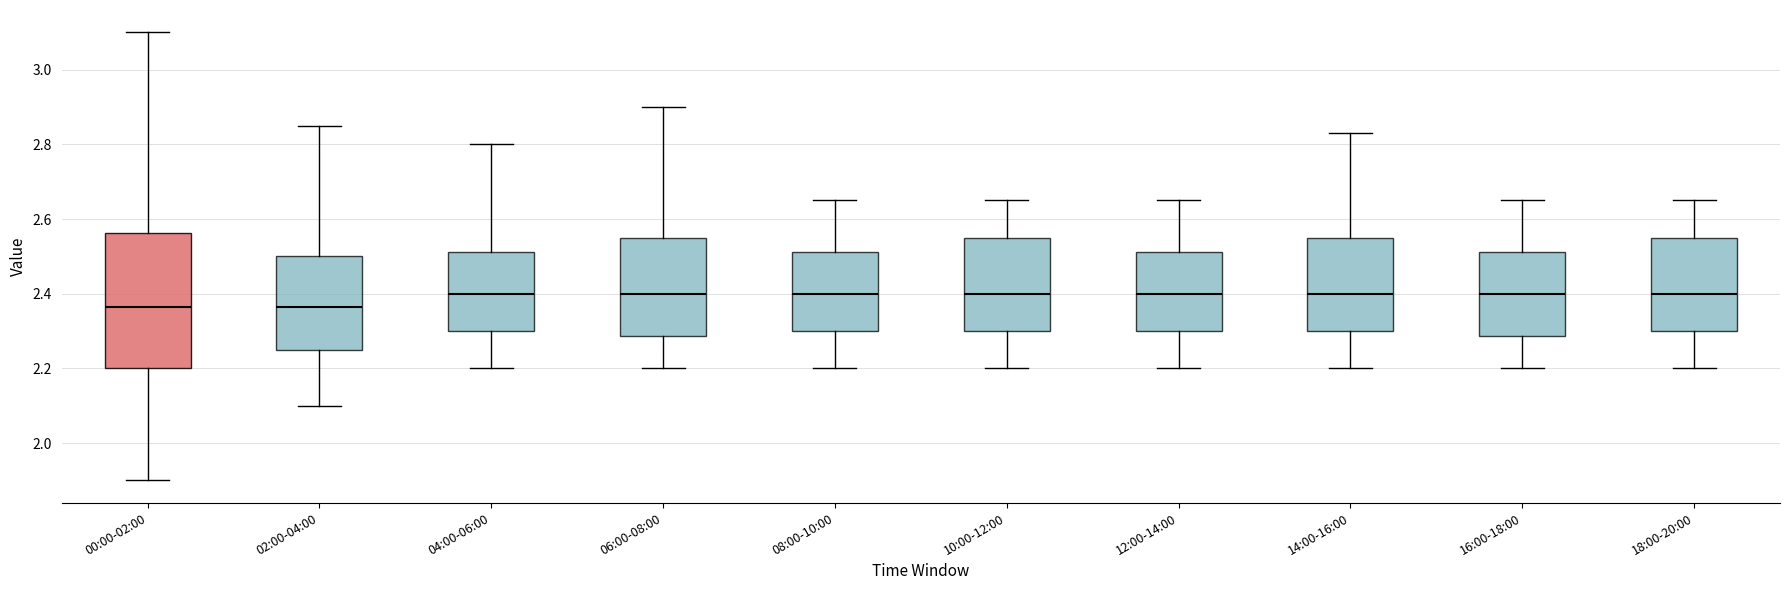

Reading left to right, transcribe this box plot: for each box, give where its median line is, the range the box spans, and where its two whiskers end, as read against the y-axis. The values are not printed on the chart, so give them approximately, as read against the axis.

00:00-02:00: median 2.36, box 2.20 to 2.56, whiskers 1.90 to 3.10
02:00-04:00: median 2.36, box 2.26 to 2.50, whiskers 2.10 to 2.86
04:00-06:00: median 2.40, box 2.30 to 2.52, whiskers 2.20 to 2.80
06:00-08:00: median 2.40, box 2.28 to 2.56, whiskers 2.20 to 2.90
08:00-10:00: median 2.40, box 2.30 to 2.52, whiskers 2.20 to 2.66
10:00-12:00: median 2.40, box 2.30 to 2.56, whiskers 2.20 to 2.66
12:00-14:00: median 2.40, box 2.30 to 2.52, whiskers 2.20 to 2.66
14:00-16:00: median 2.40, box 2.30 to 2.56, whiskers 2.20 to 2.84
16:00-18:00: median 2.40, box 2.28 to 2.52, whiskers 2.20 to 2.66
18:00-20:00: median 2.40, box 2.30 to 2.56, whiskers 2.20 to 2.66